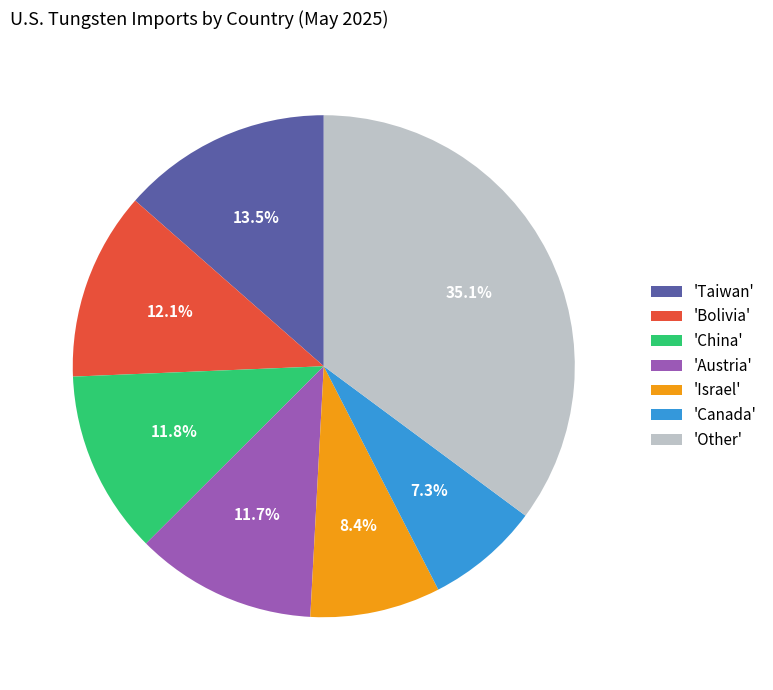

Does any single category account for the majority?

No